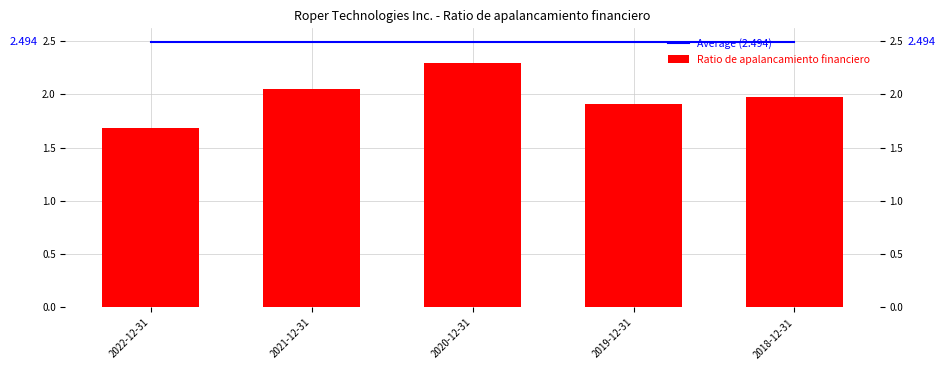

What is the minimum value shown in the chart?

1.7